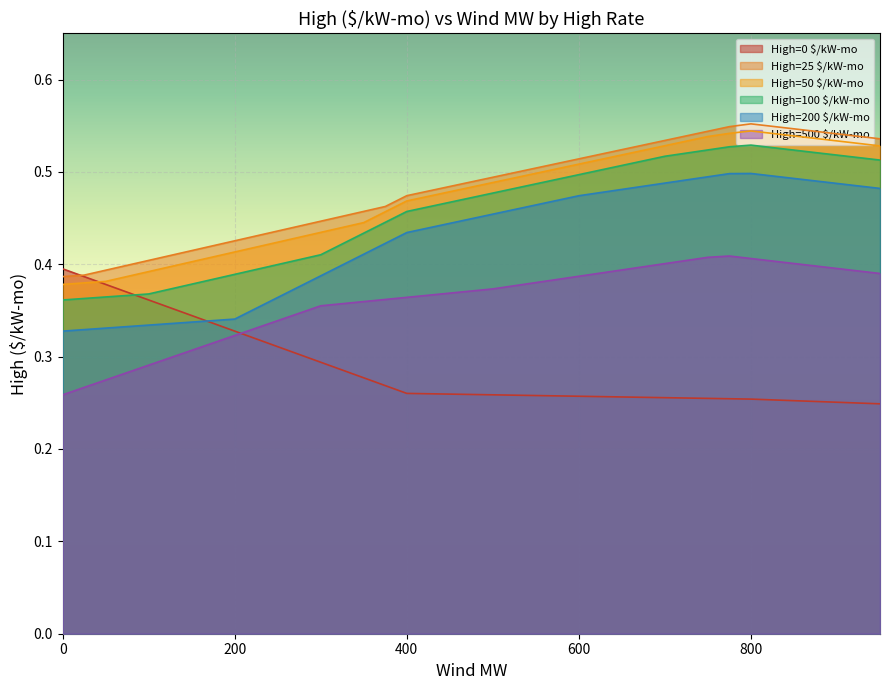

What are all the series names shown in the legend?

High=0 $/kW-mo, High=25 $/kW-mo, High=50 $/kW-mo, High=100 $/kW-mo, High=200 $/kW-mo, High=500 $/kW-mo